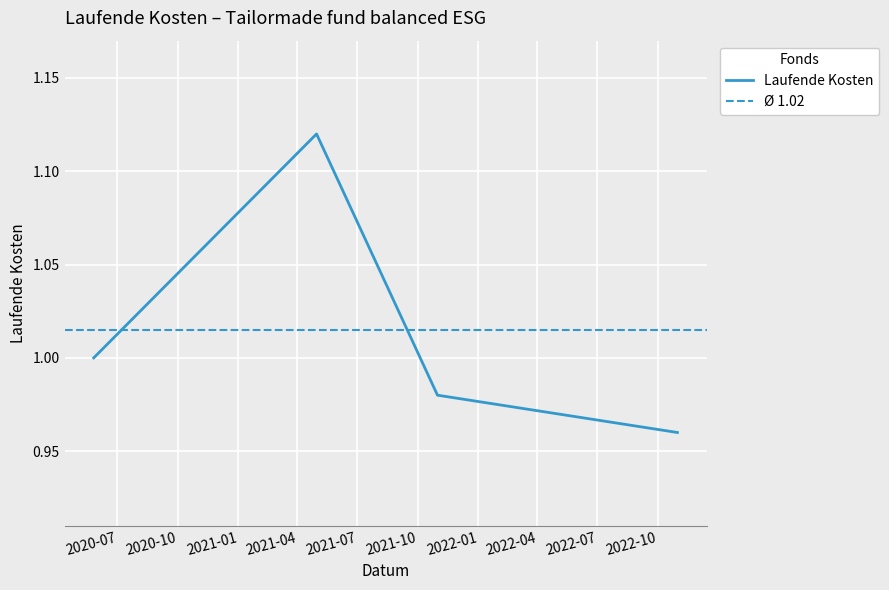

List the labels in order of value, smallest first.

2022-10-31, 2021-10-31, 2020-05-26, 2021-04-30